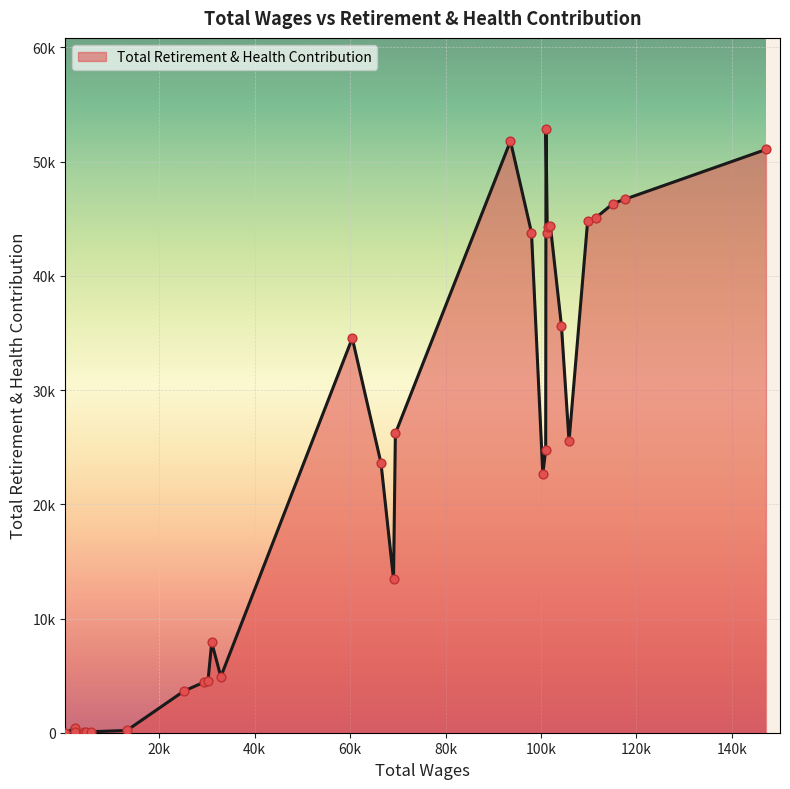

Does the chart have visible grid lines?

Yes